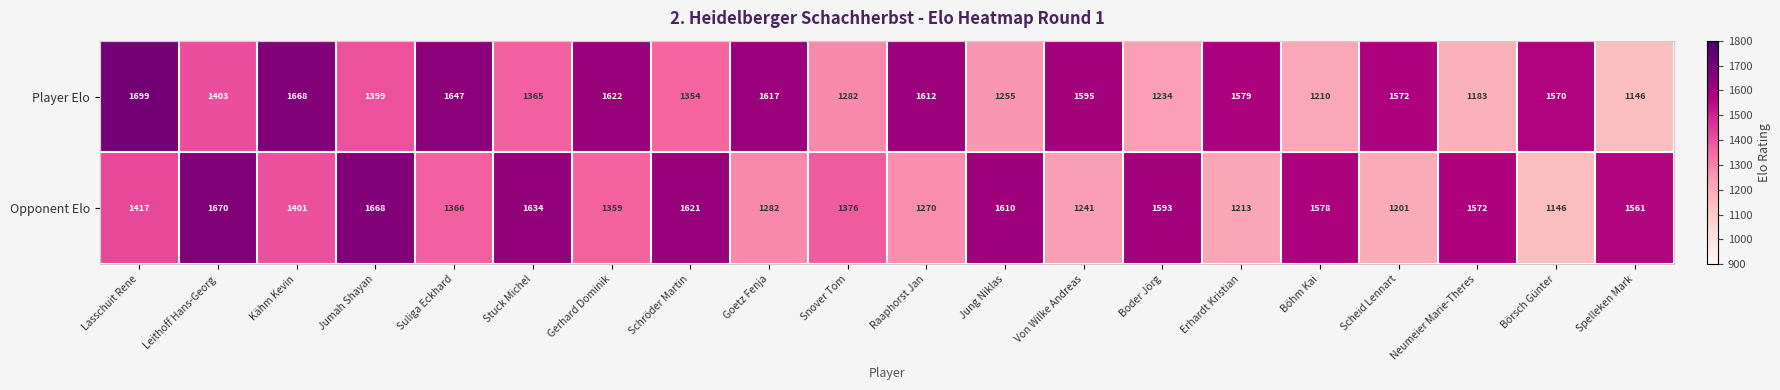

At which label is Opponent Elo closest to 1408?

Kähm Kevin